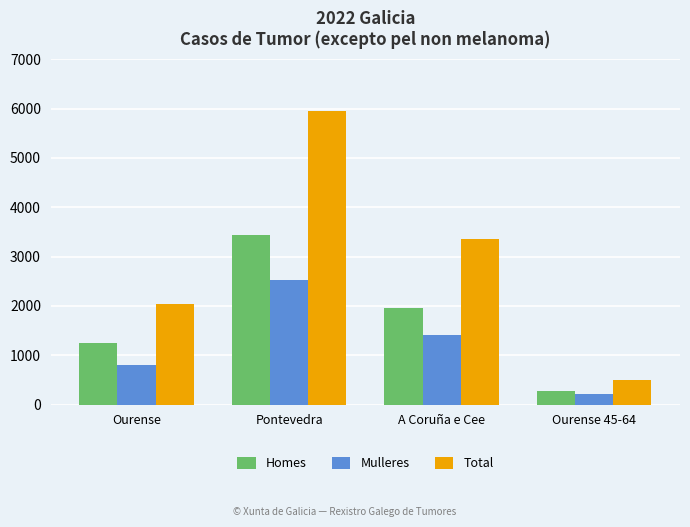

Rank the series at A Coruña e Cee from lowest to highest value.

Mulleres, Homes, Total